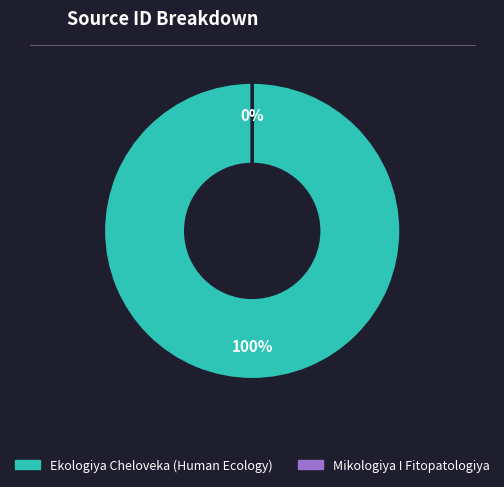

True or false: Mikologiya I Fitopatologiya accounts for 7% of the total.

False